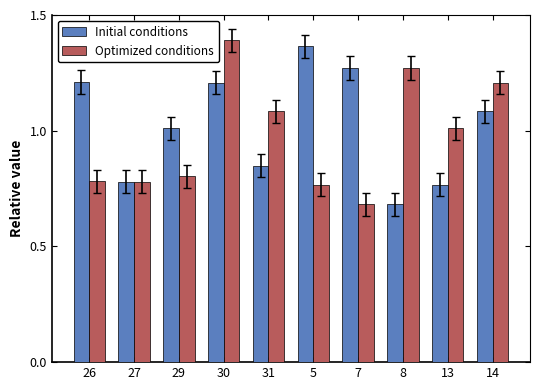

How many values in the Optimized conditions series are below 1?

5